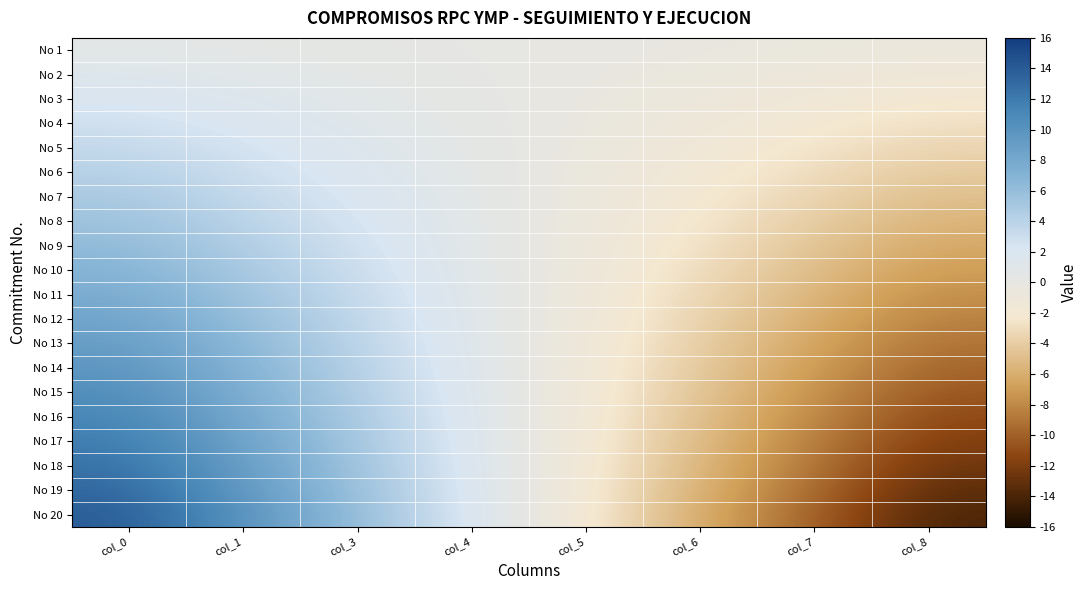

Reading left to right, what are all the values shown in this chart?

No 1: col_0=0.7	col_1=0.5	col_3=0.3	col_4=0.1	col_5=-0.1	col_6=-0.3	col_7=-0.5	col_8=-0.7
No 2: col_0=1.4	col_1=1.0	col_3=0.6	col_4=0.2	col_5=-0.2	col_6=-0.6	col_7=-1.0	col_8=-1.4
No 3: col_0=2.1	col_1=1.5	col_3=0.9	col_4=0.3	col_5=-0.3	col_6=-0.9	col_7=-1.5	col_8=-2.1
No 4: col_0=2.8	col_1=2.0	col_3=1.2	col_4=0.4	col_5=-0.4	col_6=-1.2	col_7=-2.0	col_8=-2.8
No 5: col_0=3.5	col_1=2.5	col_3=1.5	col_4=0.5	col_5=-0.5	col_6=-1.5	col_7=-2.5	col_8=-3.5
No 6: col_0=4.2	col_1=3.0	col_3=1.8	col_4=0.6	col_5=-0.6	col_6=-1.8	col_7=-3.0	col_8=-4.2
No 7: col_0=4.9	col_1=3.5	col_3=2.1	col_4=0.7	col_5=-0.7	col_6=-2.1	col_7=-3.5	col_8=-4.9
No 8: col_0=5.6	col_1=4.0	col_3=2.4	col_4=0.8	col_5=-0.8	col_6=-2.4	col_7=-4.0	col_8=-5.6
No 9: col_0=6.3	col_1=4.5	col_3=2.7	col_4=0.9	col_5=-0.9	col_6=-2.7	col_7=-4.5	col_8=-6.3
No 10: col_0=7.0	col_1=5.0	col_3=3.0	col_4=1.0	col_5=-1.0	col_6=-3.0	col_7=-5.0	col_8=-7.0
No 11: col_0=7.7	col_1=5.5	col_3=3.3	col_4=1.1	col_5=-1.1	col_6=-3.3	col_7=-5.5	col_8=-7.7
No 12: col_0=8.4	col_1=6.0	col_3=3.6	col_4=1.2	col_5=-1.2	col_6=-3.6	col_7=-6.0	col_8=-8.4
No 13: col_0=9.1	col_1=6.5	col_3=3.9	col_4=1.3	col_5=-1.3	col_6=-3.9	col_7=-6.5	col_8=-9.1
No 14: col_0=9.8	col_1=7.0	col_3=4.2	col_4=1.4	col_5=-1.4	col_6=-4.2	col_7=-7.0	col_8=-9.8
No 15: col_0=10.5	col_1=7.5	col_3=4.5	col_4=1.5	col_5=-1.5	col_6=-4.5	col_7=-7.5	col_8=-10.5
No 16: col_0=11.2	col_1=8.0	col_3=4.8	col_4=1.6	col_5=-1.6	col_6=-4.8	col_7=-8.0	col_8=-11.2
No 17: col_0=11.9	col_1=8.5	col_3=5.1	col_4=1.7	col_5=-1.7	col_6=-5.1	col_7=-8.5	col_8=-11.9
No 18: col_0=12.6	col_1=9.0	col_3=5.4	col_4=1.8	col_5=-1.8	col_6=-5.4	col_7=-9.0	col_8=-12.6
No 19: col_0=13.3	col_1=9.5	col_3=5.7	col_4=1.9	col_5=-1.9	col_6=-5.7	col_7=-9.5	col_8=-13.3
No 20: col_0=14.0	col_1=10.0	col_3=6.0	col_4=2.0	col_5=-2.0	col_6=-6.0	col_7=-10.0	col_8=-14.0